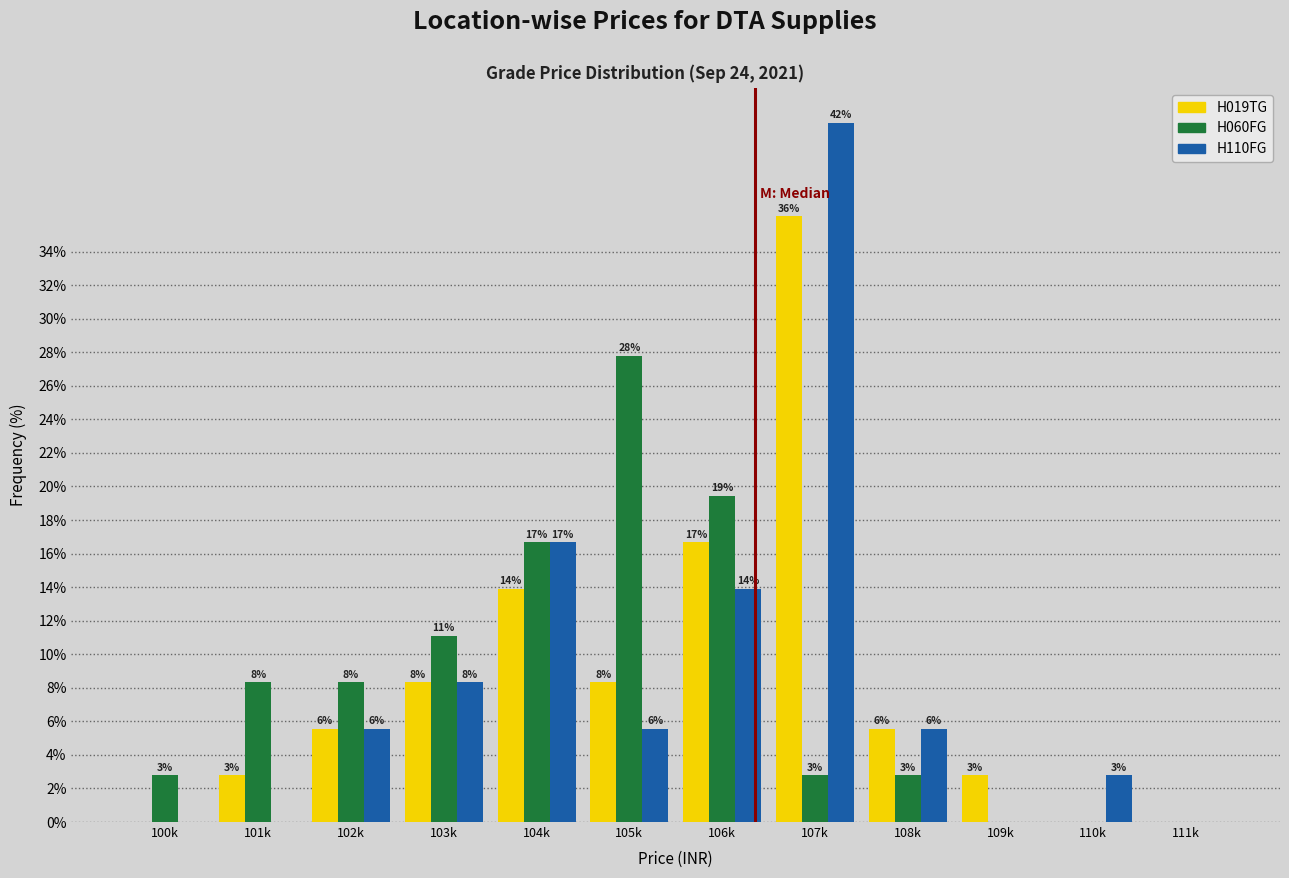

What are all the series names shown in the legend?

H019TG, H060FG, H110FG